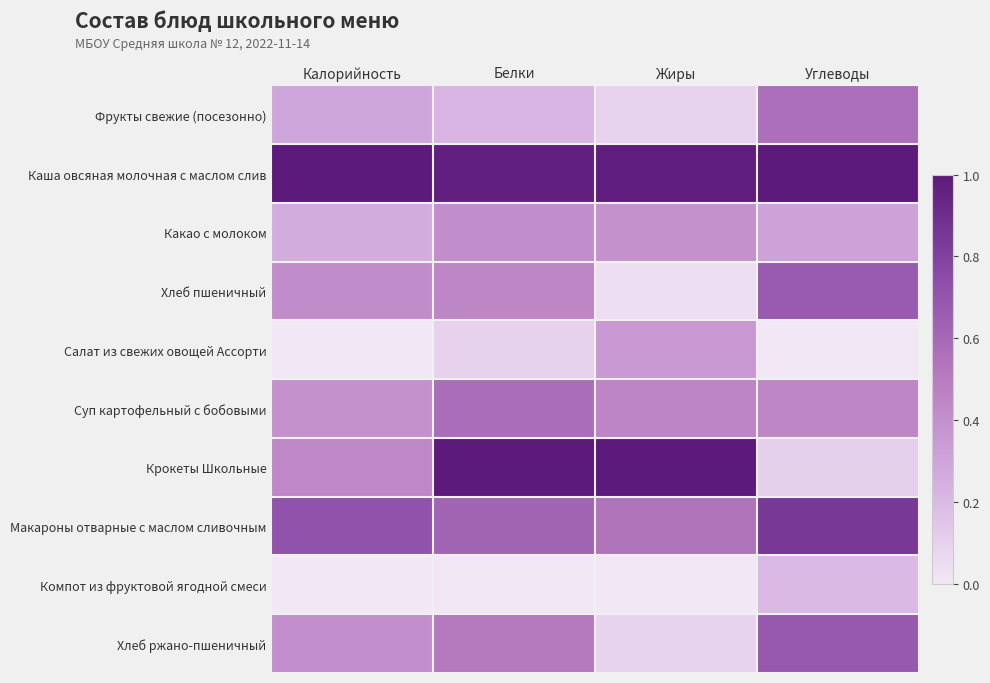

What is the total value across all series at Жиры?

3.9